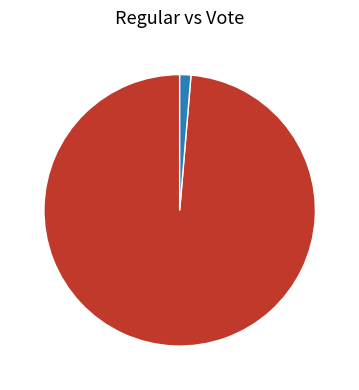

Which has a higher value, Vote or Regular?

Regular